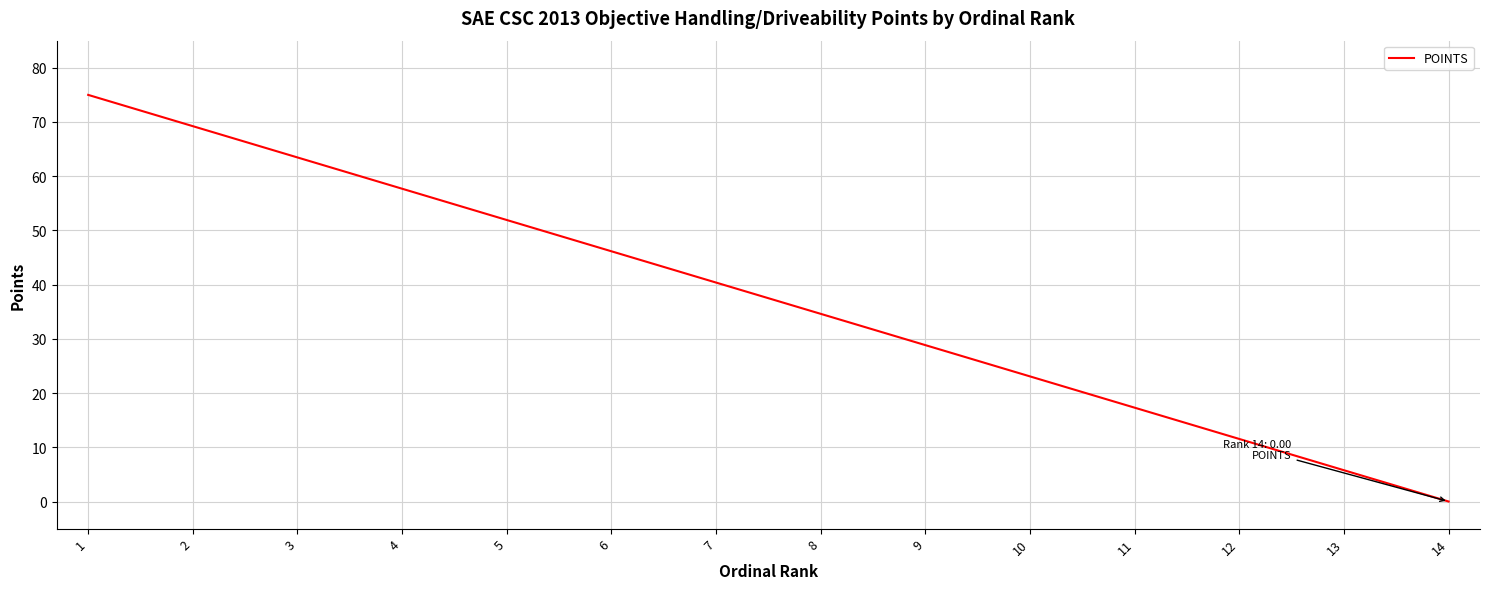

Count the number of categories in the chart.

14